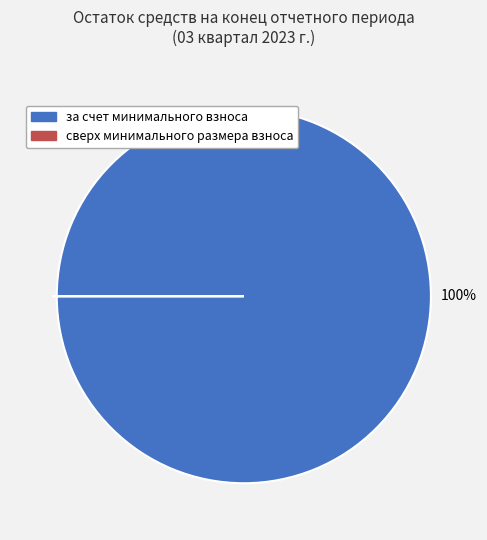

Is it true that сверх минимального размера взноса is 0% of the pie?

True